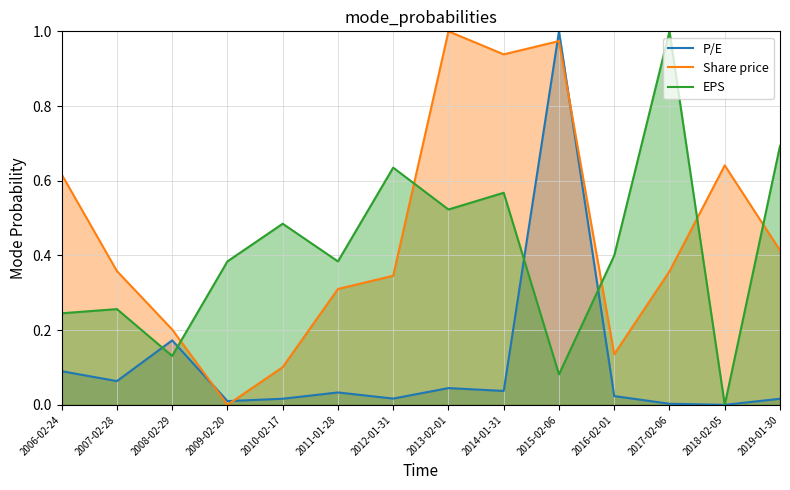

Between which two adjacent categories do EPS and P/E first intersect?

2007-02-28 and 2008-02-29